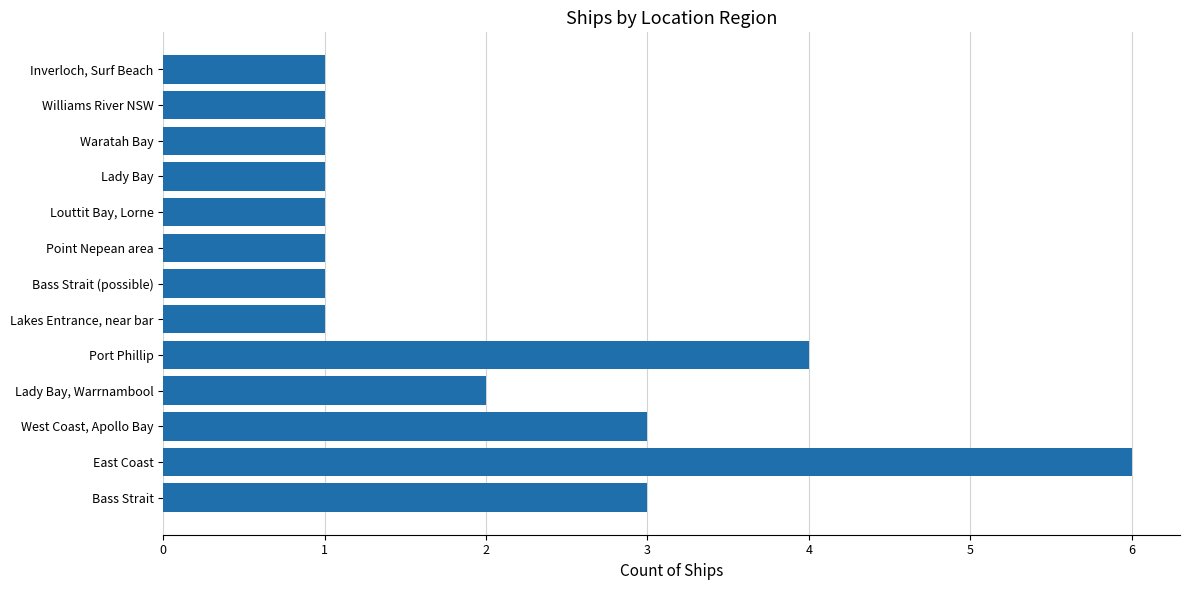

What is the maximum value shown in the chart?

6